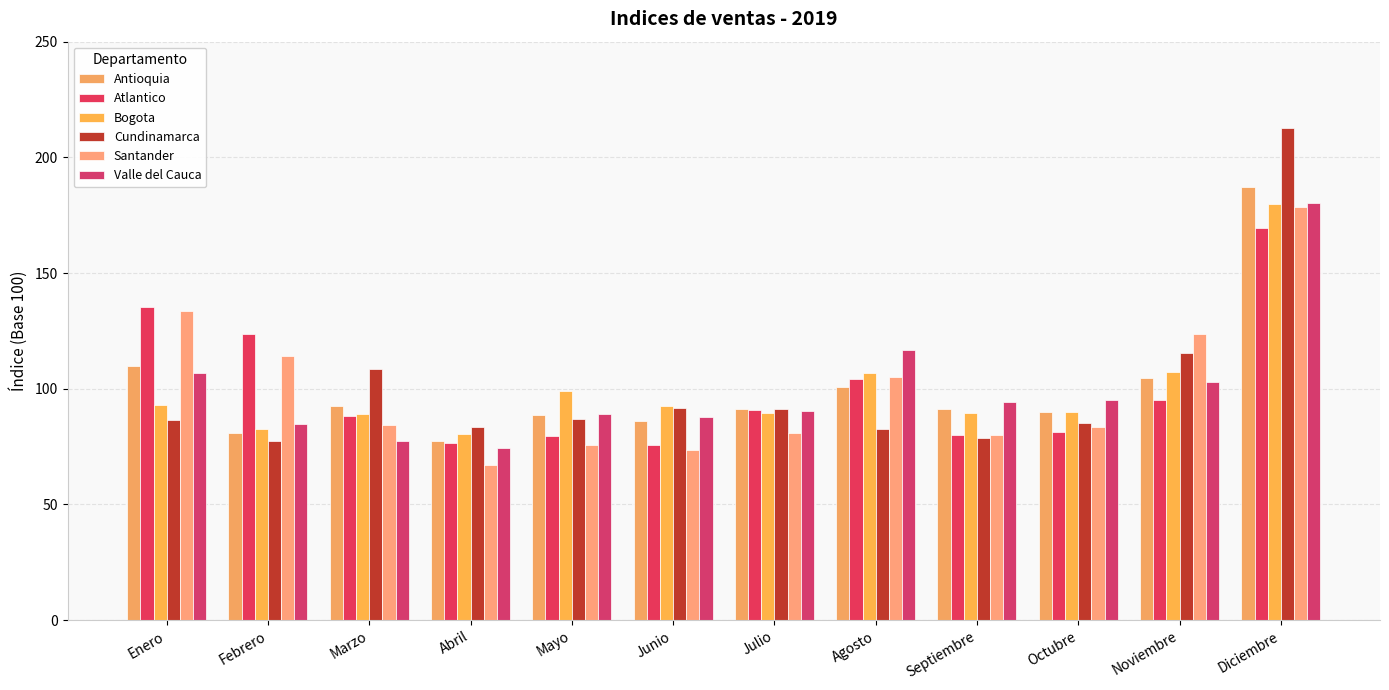

How many groups of bars are there?

12